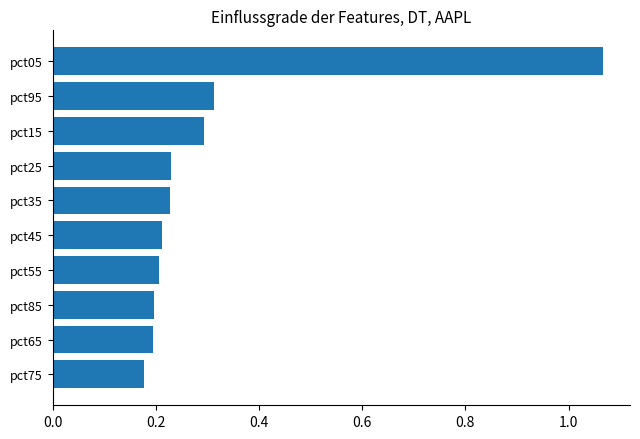

What is the difference between the maximum and minimum values?

0.9